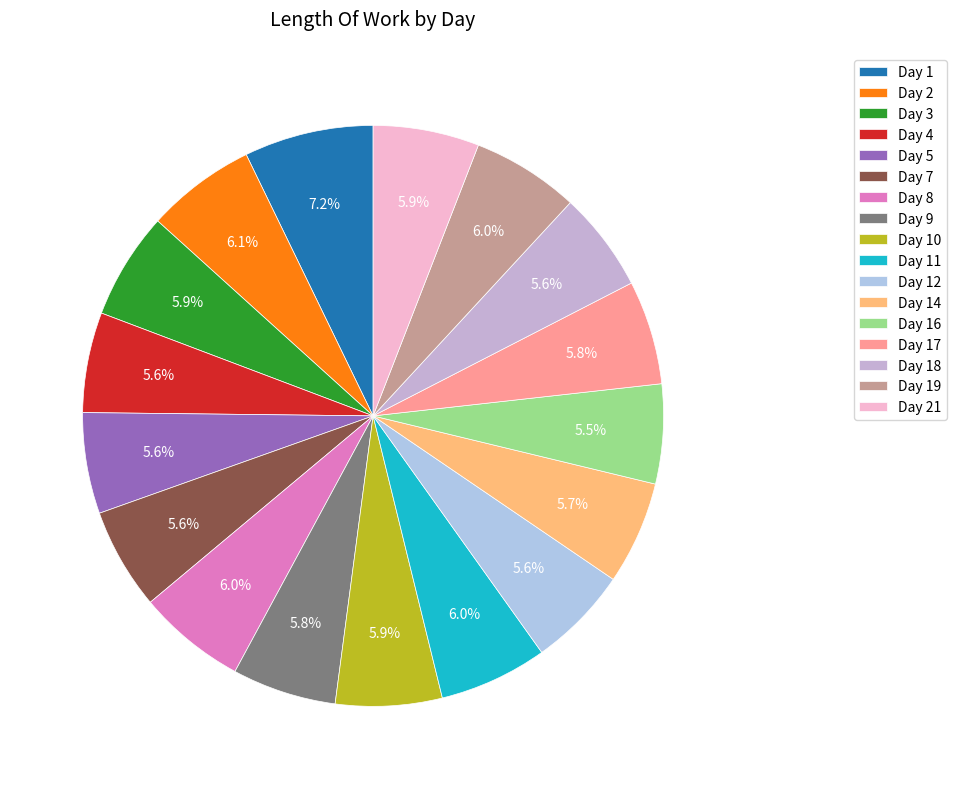

To the nearest percent, what is the combined percentage of Day 16 and Day 10?

11%